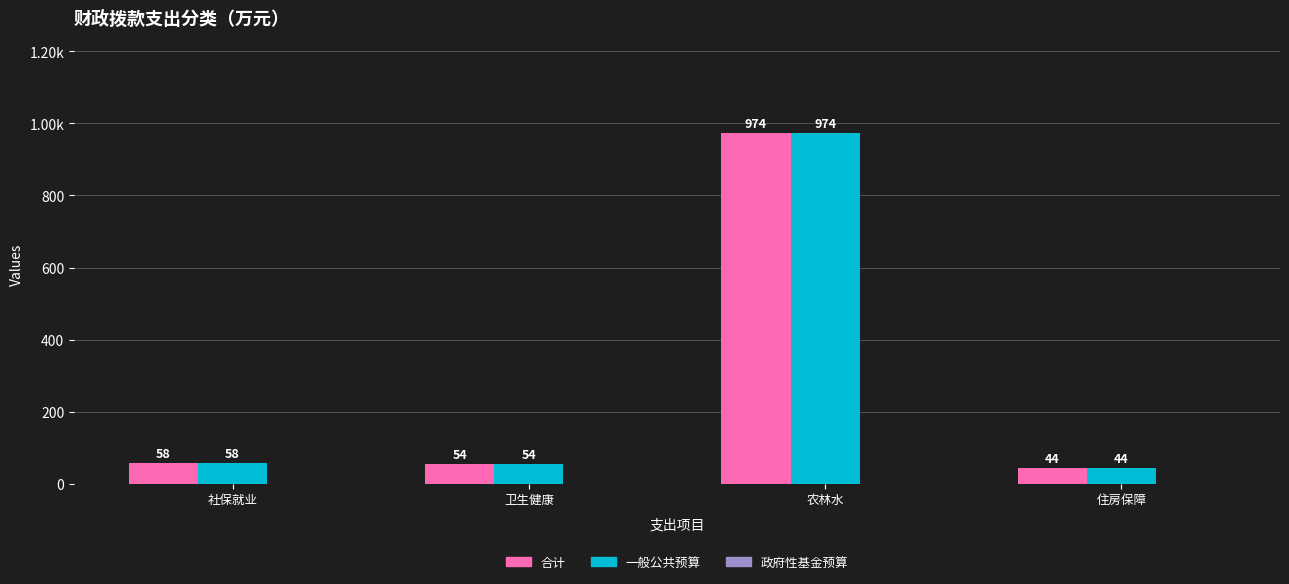

Are the bars horizontal?

No